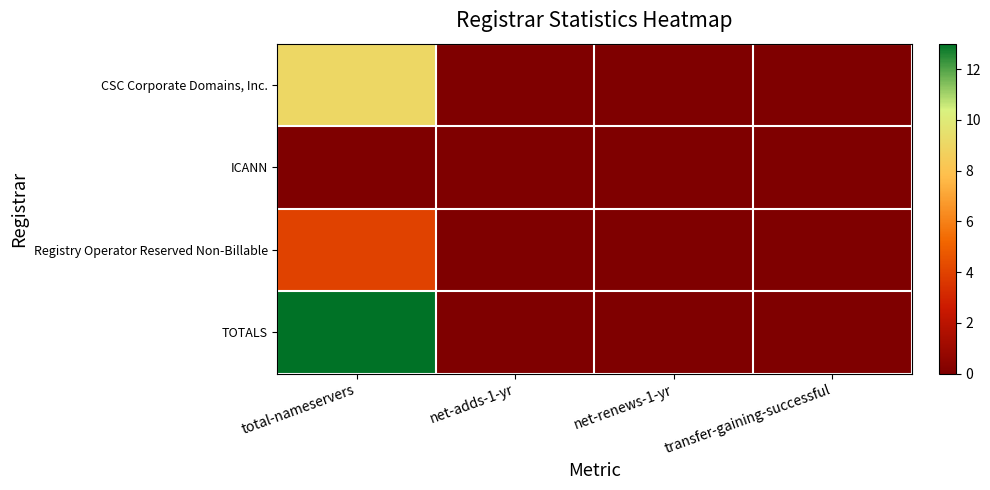

At how many categories does at least one series exceed 11?

1